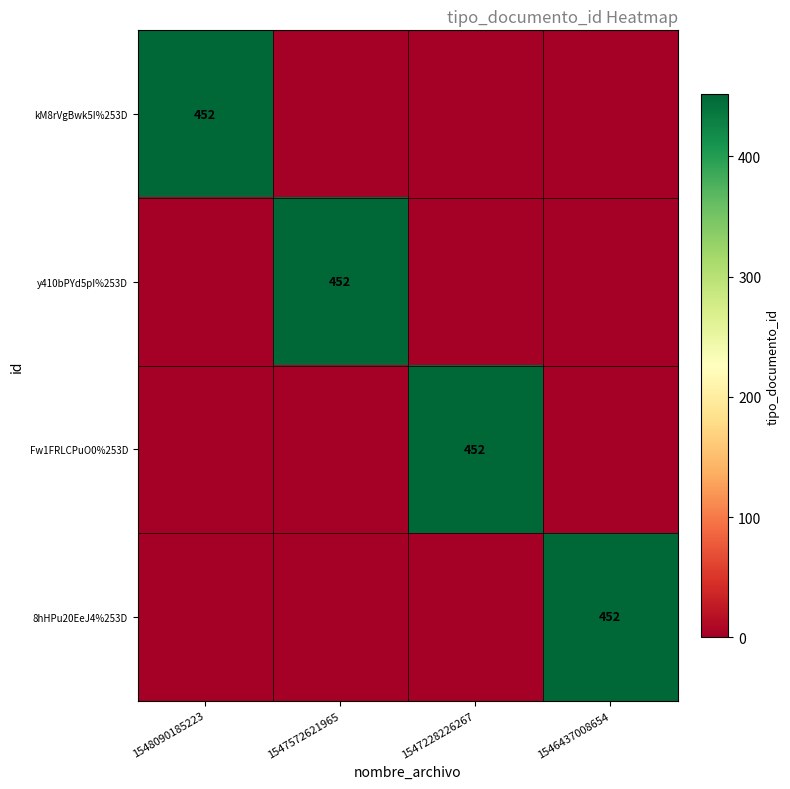

Is it true that 8hHPu20EeJ4%253D equals 452 at 1546437008654?

True